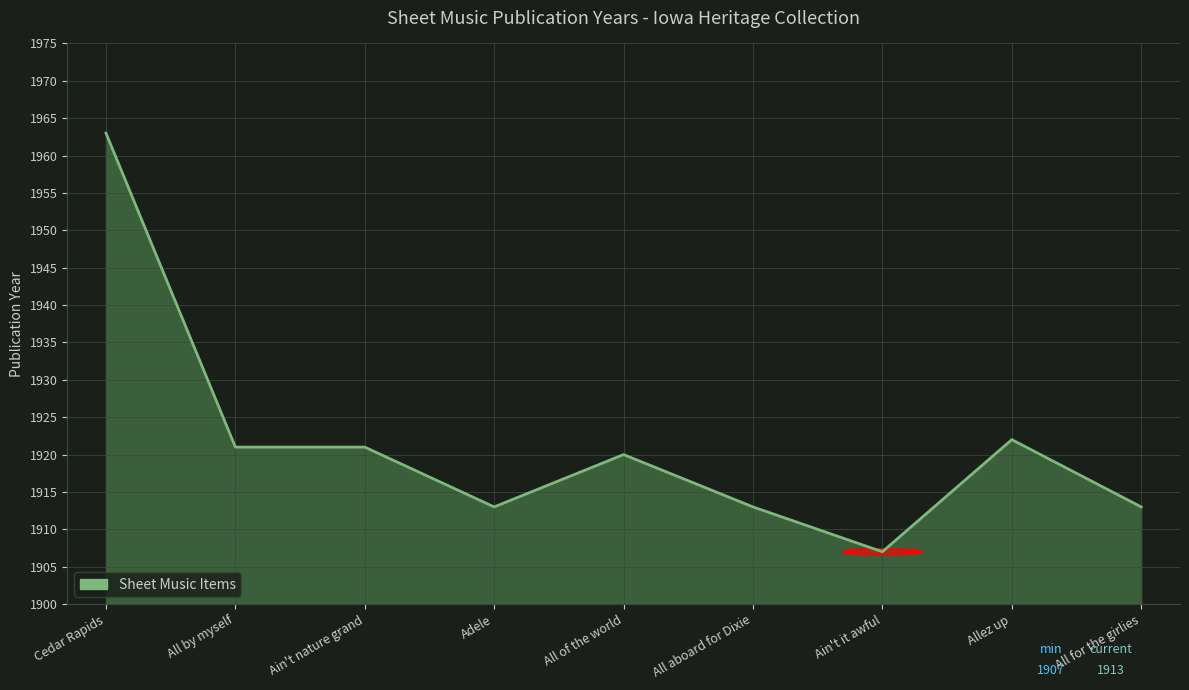

What position from the right is Cedar Rapids?

9